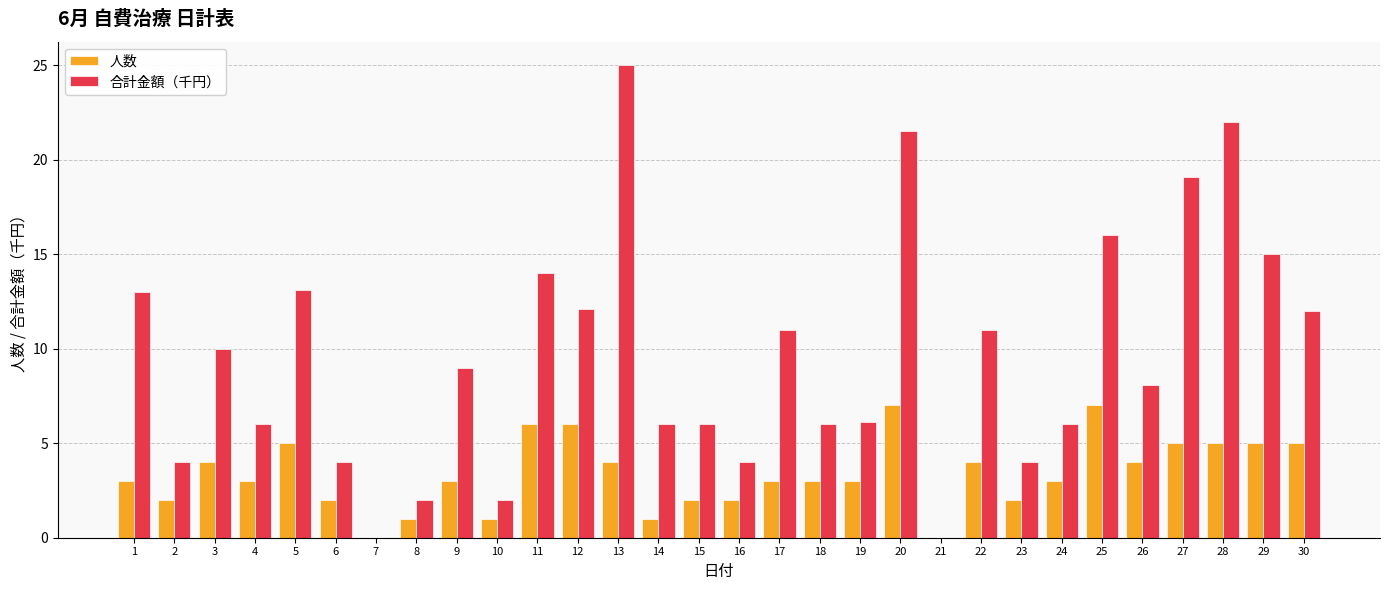

Between 16 and 19, which series saw the biggest shift?

合計金額（千円）